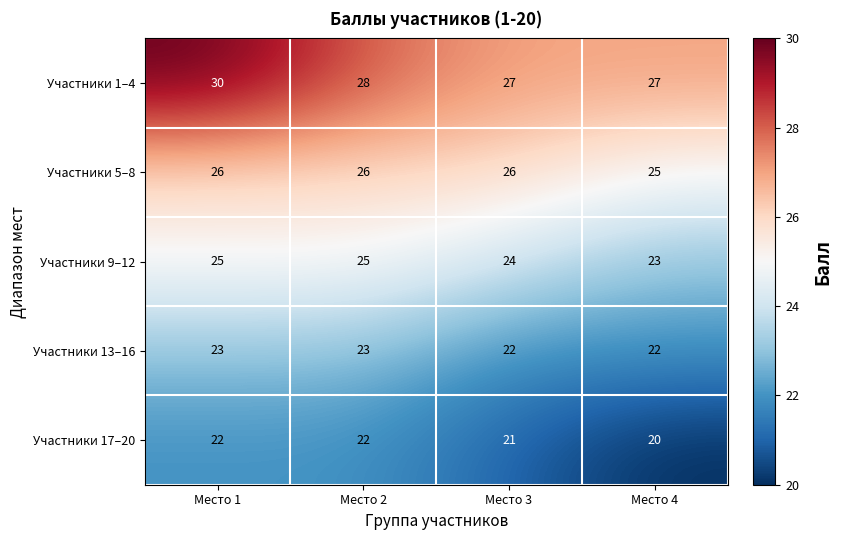

Where is Участники 17–20 nearest to the value 21?

Место 3